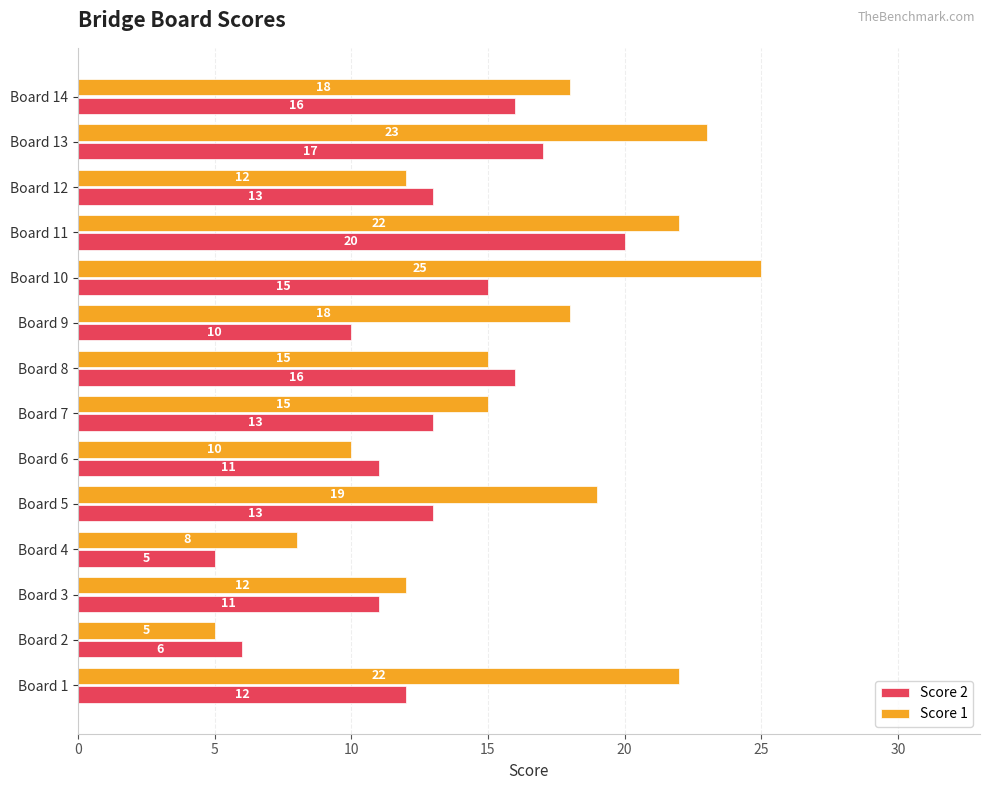

Which series has the widest spread of values?

Score 1